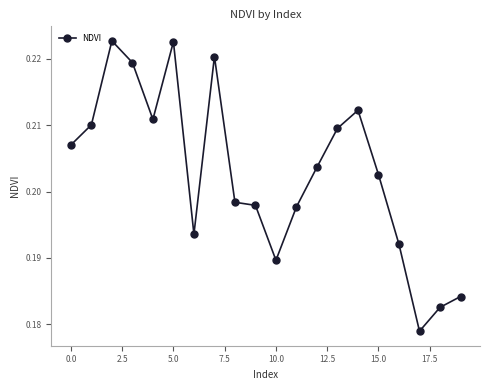

What is the sum of all values?

4.1